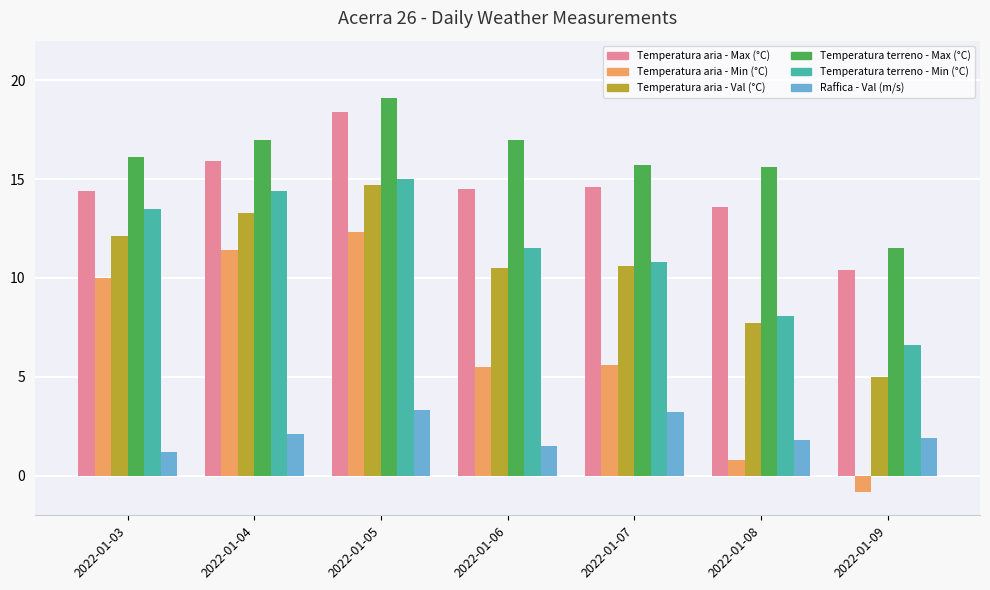

True or false: Temperatura terreno - Min (°C) has a value of 15.0 at 2022-01-05.

True